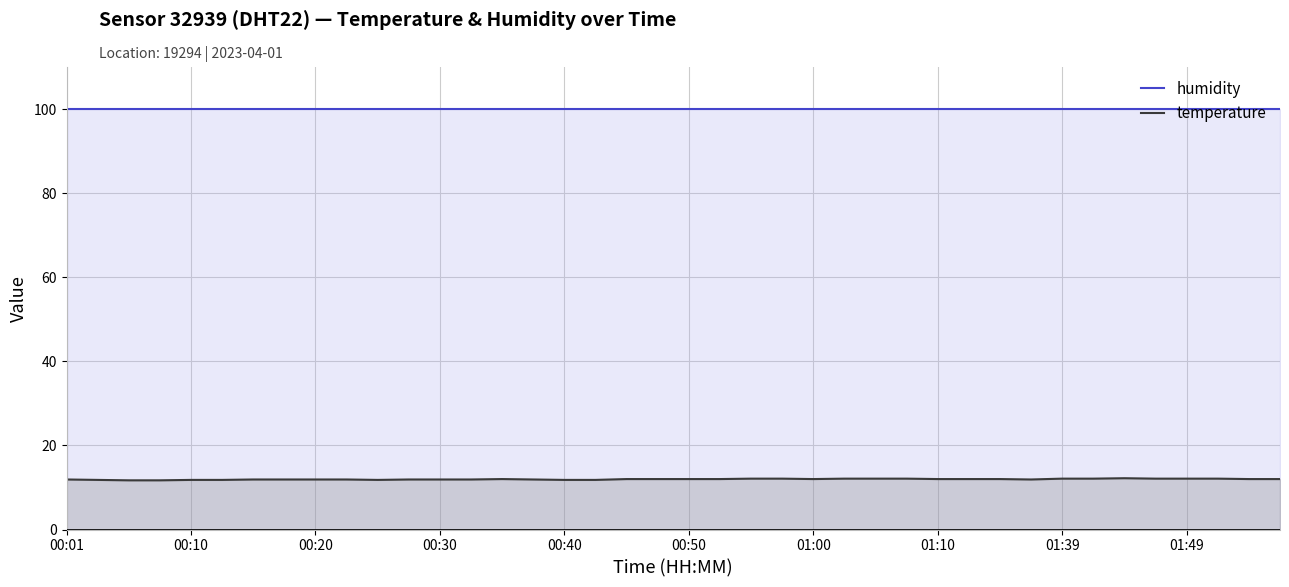

Which series has the largest range (max minus min)?

temperature